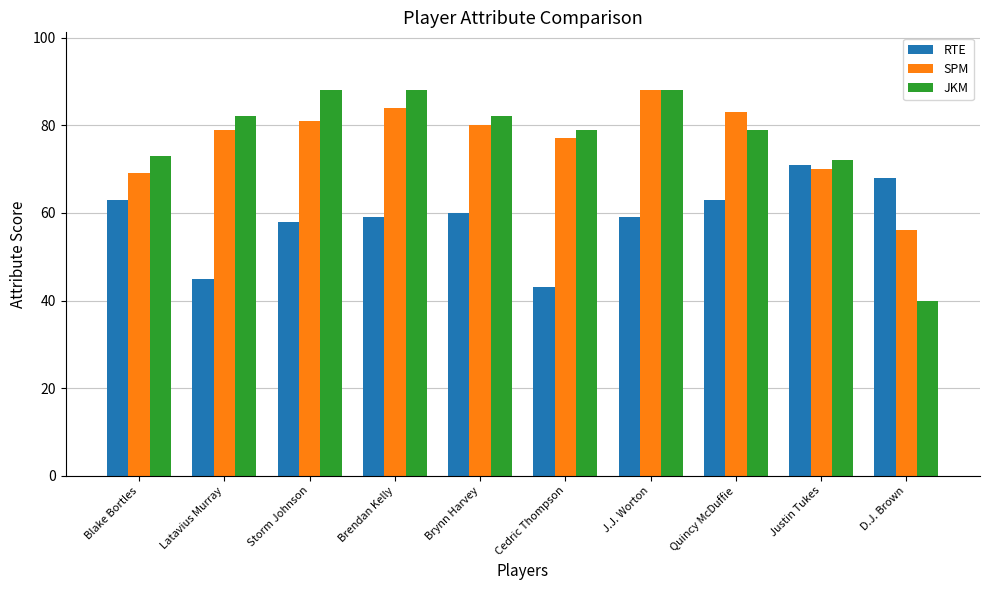

Reading left to right, extract all data points from this chart.

RTE: Blake Bortles=63	Latavius Murray=45	Storm Johnson=58	Brendan Kelly=59	Brynn Harvey=60	Cedric Thompson=43	J.J. Worton=59	Quincy McDuffie=63	Justin Tukes=71	D.J. Brown=68
SPM: Blake Bortles=69	Latavius Murray=79	Storm Johnson=81	Brendan Kelly=84	Brynn Harvey=80	Cedric Thompson=77	J.J. Worton=88	Quincy McDuffie=83	Justin Tukes=70	D.J. Brown=56
JKM: Blake Bortles=73	Latavius Murray=82	Storm Johnson=88	Brendan Kelly=88	Brynn Harvey=82	Cedric Thompson=79	J.J. Worton=88	Quincy McDuffie=79	Justin Tukes=72	D.J. Brown=40